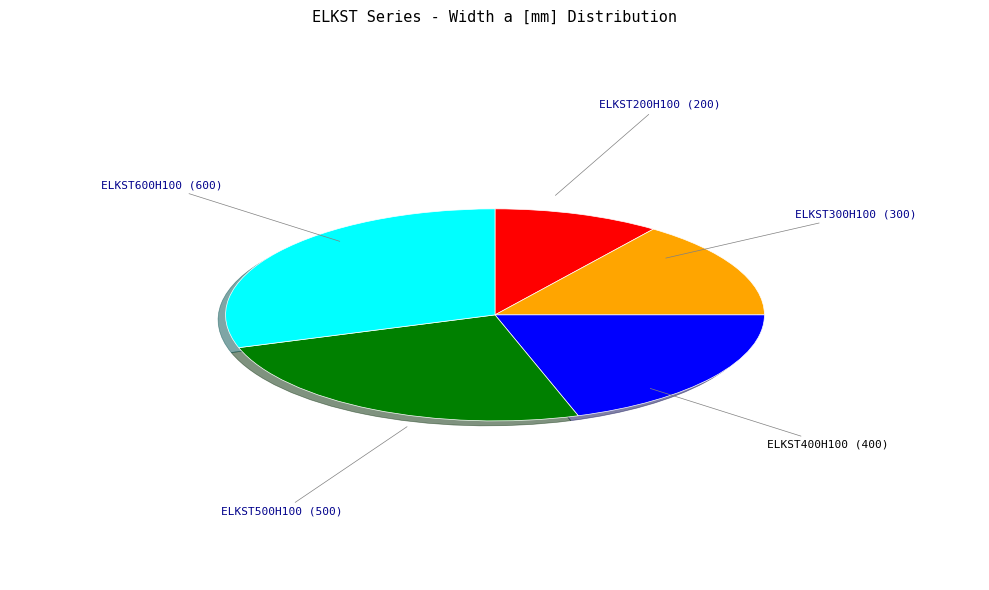

Does ELKST300H100 account for over 50% of the chart?

No